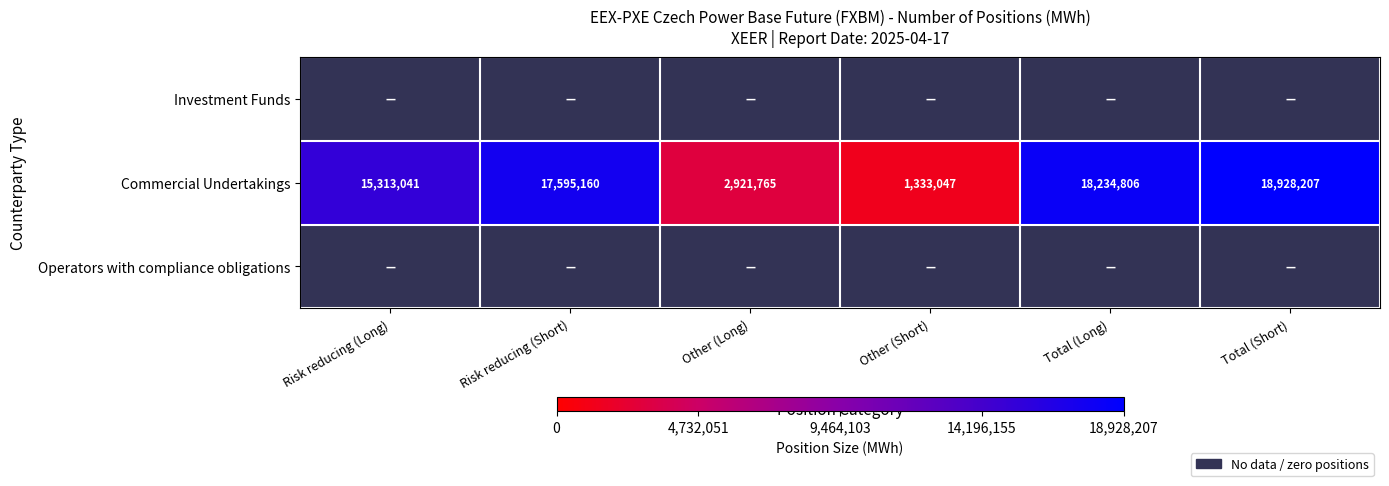

At which label is Commercial Undertakings closest to 10130627?

Risk reducing (Long)